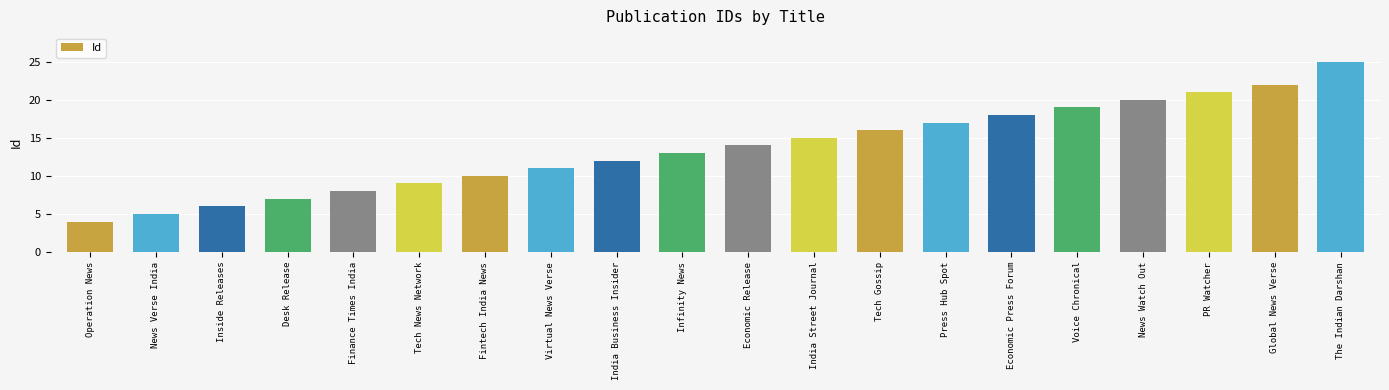

How many categories are shown in the chart?

20